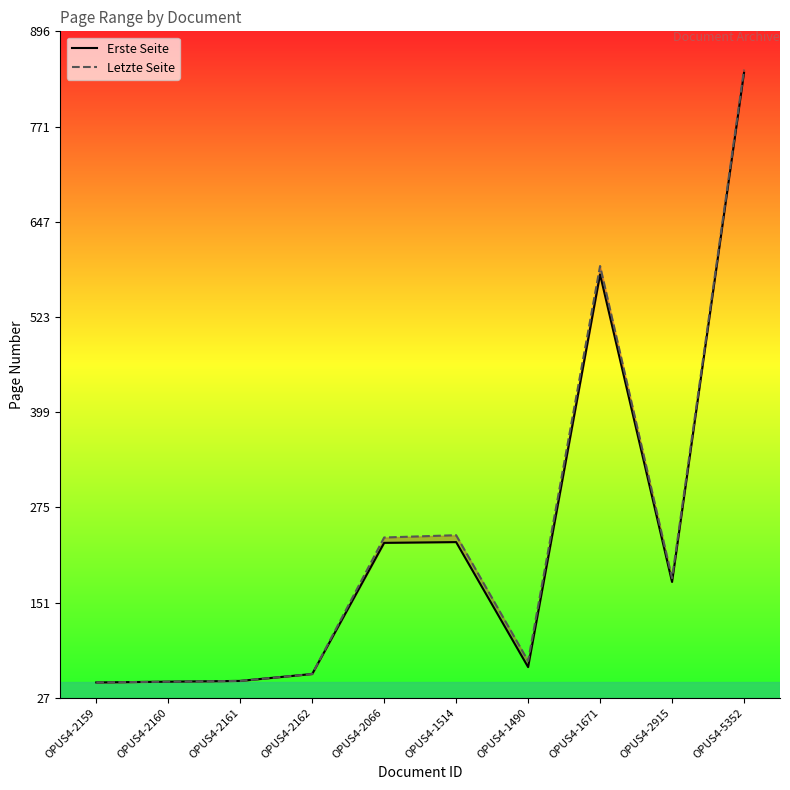

Where is the first local minimum for Erste Seite?

OPUS4-1490